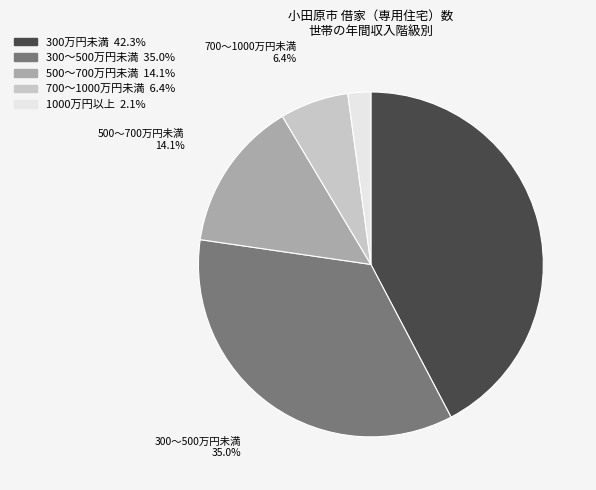

To the nearest percent, what portion does 700～1000万円未満 represent?

6%